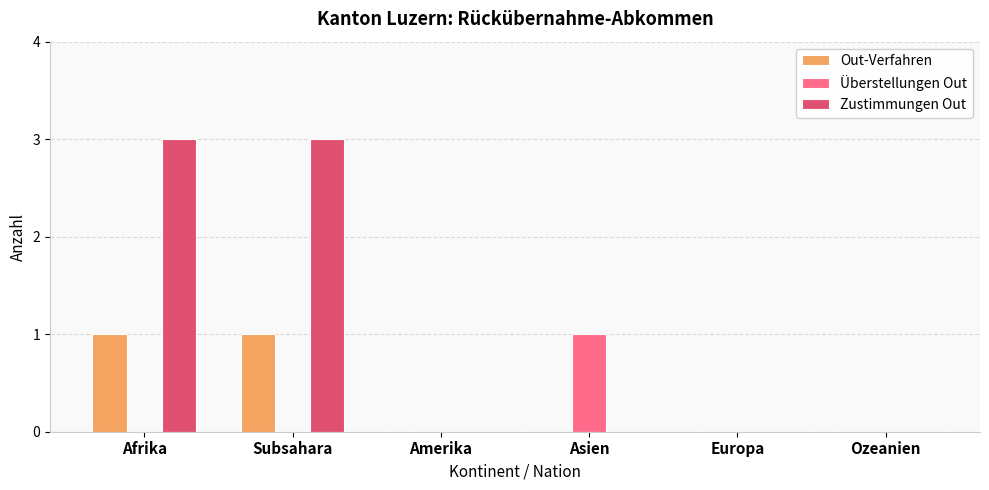

Which series changed the most between Afrika and Amerika?

Zustimmungen Out